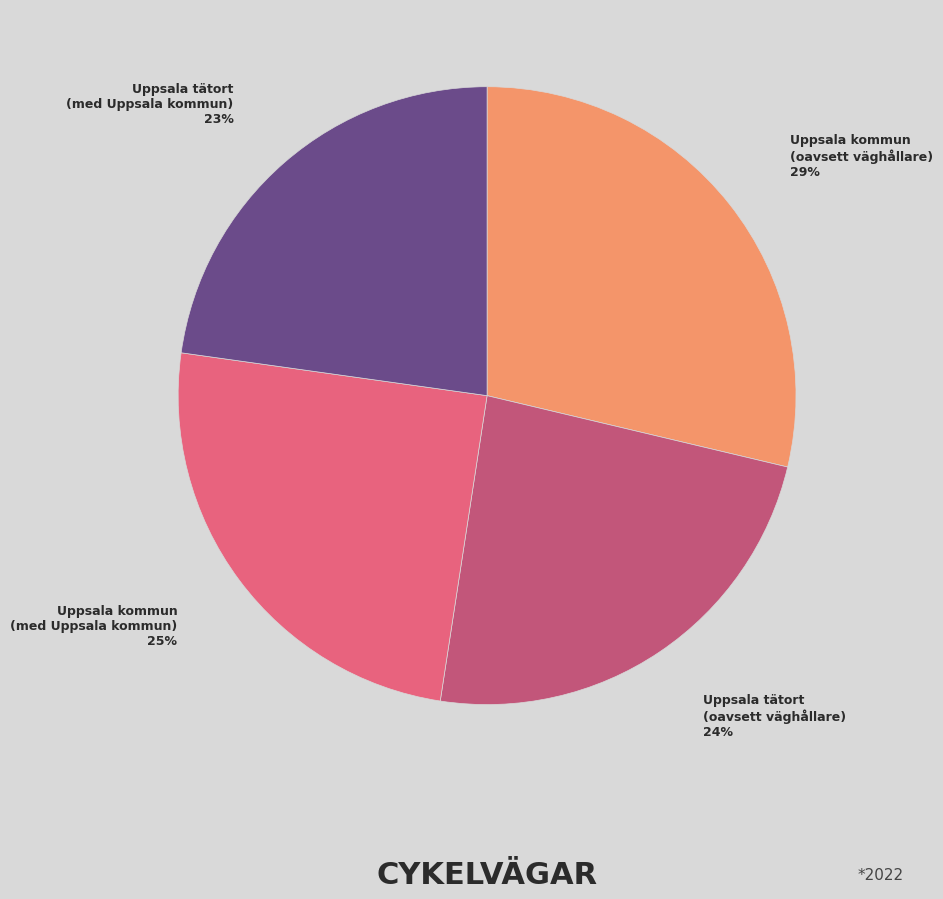

What is the smallest slice in the pie chart?

Uppsala tätort (med Uppsala kommun)